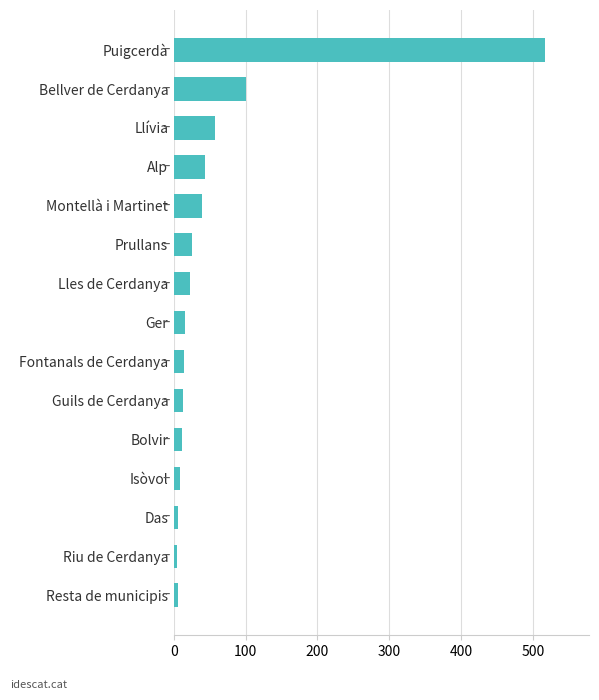

What is the sum of all values?

888